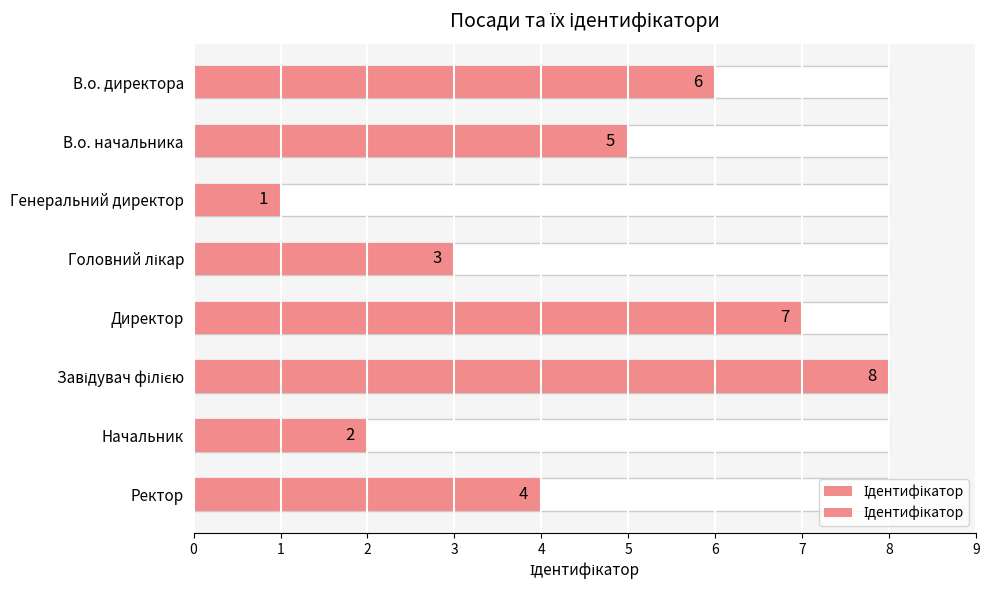

Are the bars grouped side by side (vs. stacked)?

No